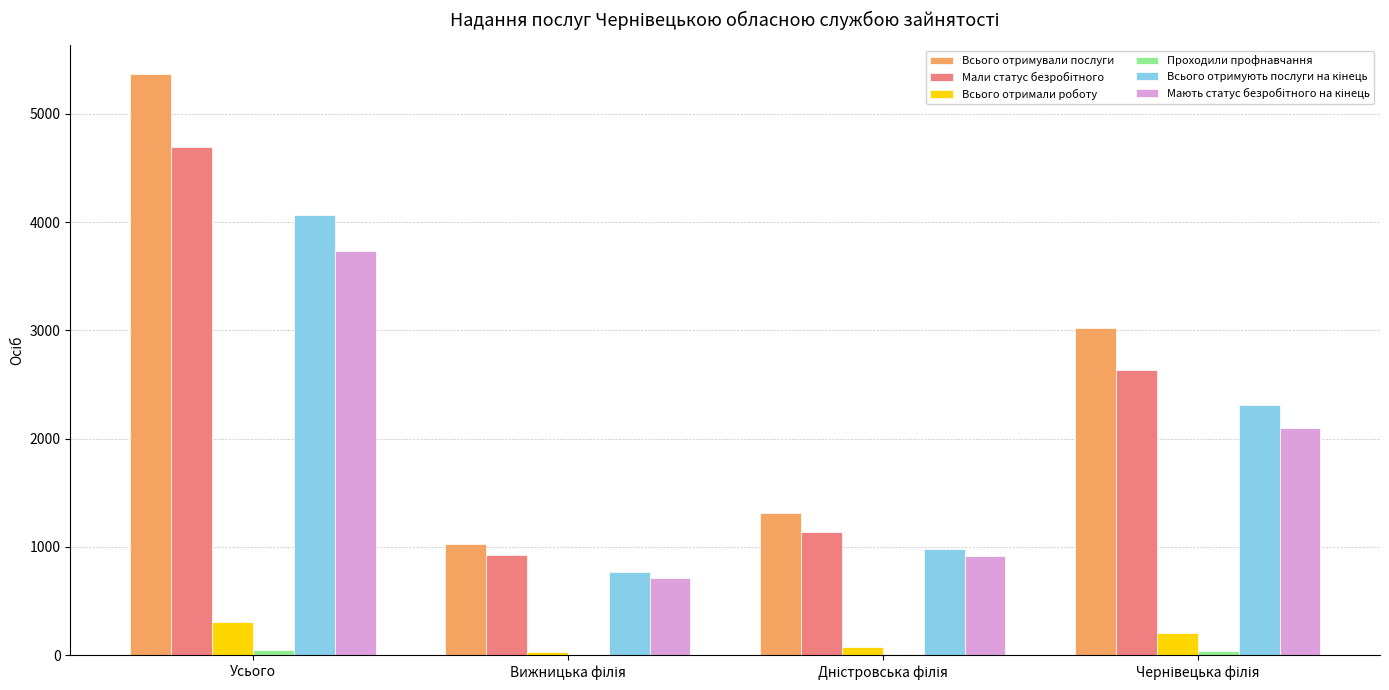

Which series has the largest total across all categories?

Всього отримували послуги